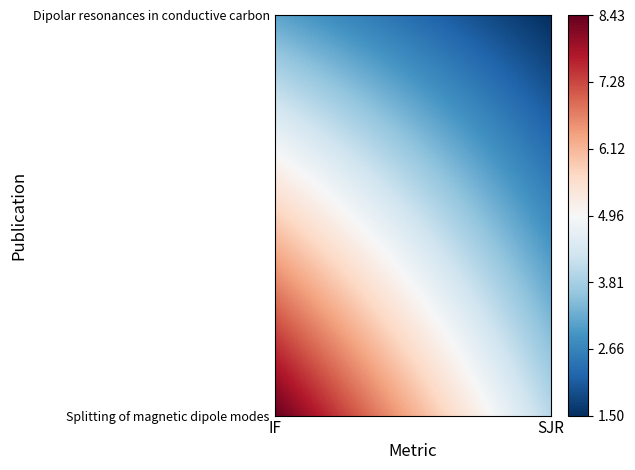

At how many categories does at least one series exceed 4?

1